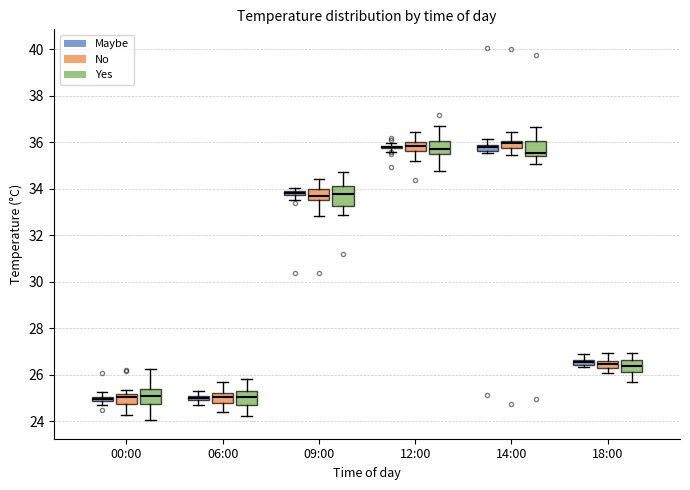

Where is the upper edge of the box for 12:00 (Yes) on the y-axis? The values are not printed on the chart, so give them approximately, as read against the axis.

36.0